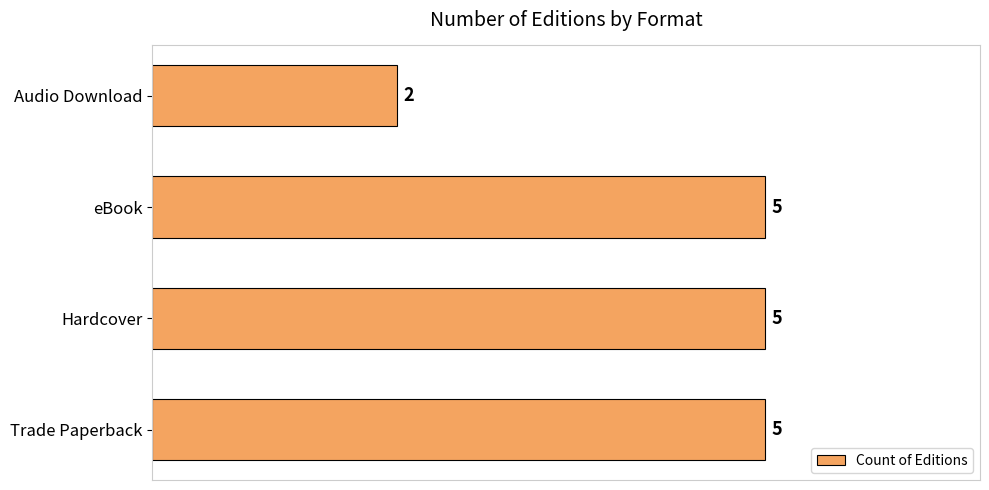

Does the chart contain stacked bars?

No